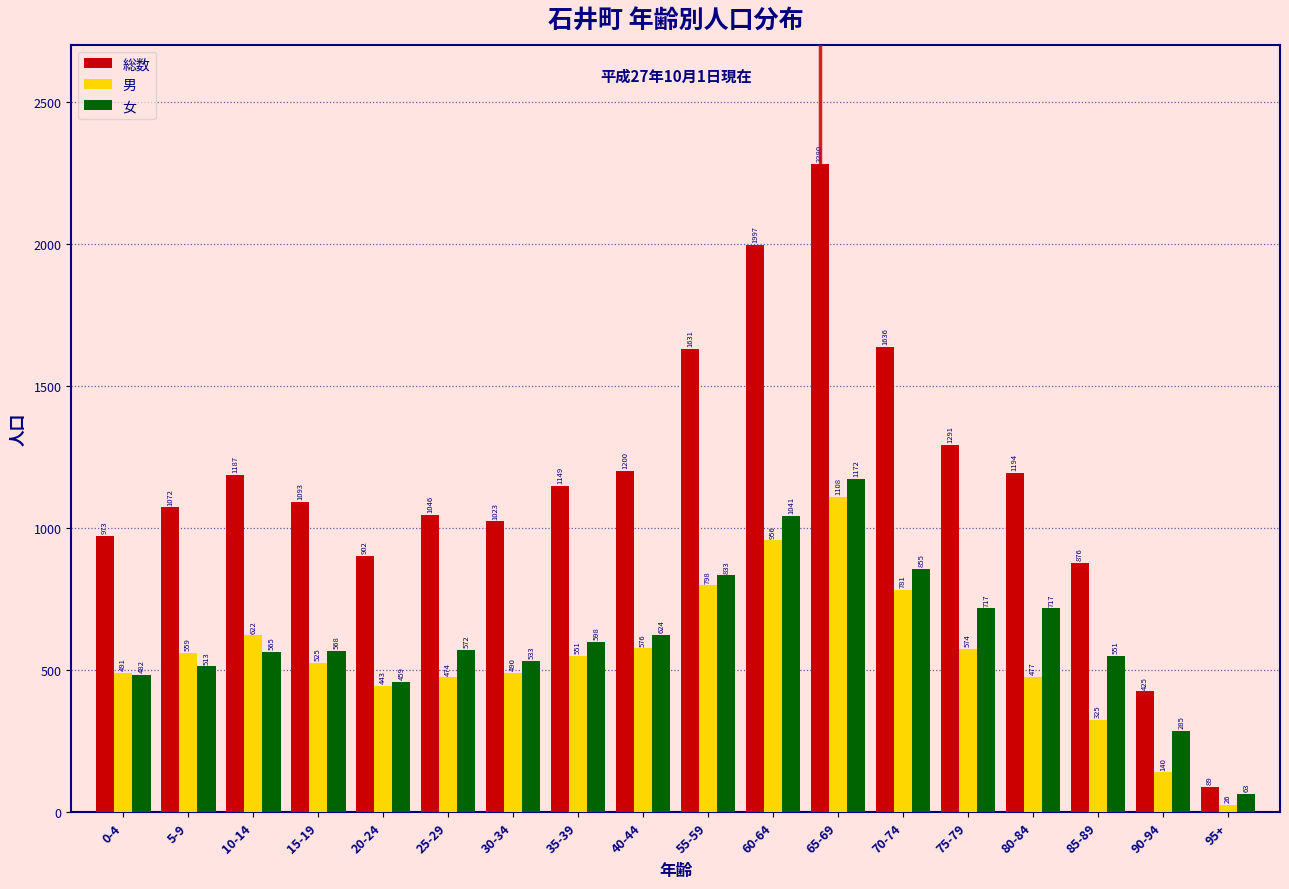

Reading left to right, transcribe all the data shown in this chart.

総数: 973	1072	1187	1093	902	1046	1023	1149	1200	1631	1997	2280	1636	1291	1194	876	425	89
男: 491	559	622	525	443	474	490	551	576	798	956	1108	781	574	477	325	140	26
女: 482	513	565	568	459	572	533	598	624	833	1041	1172	855	717	717	551	285	63